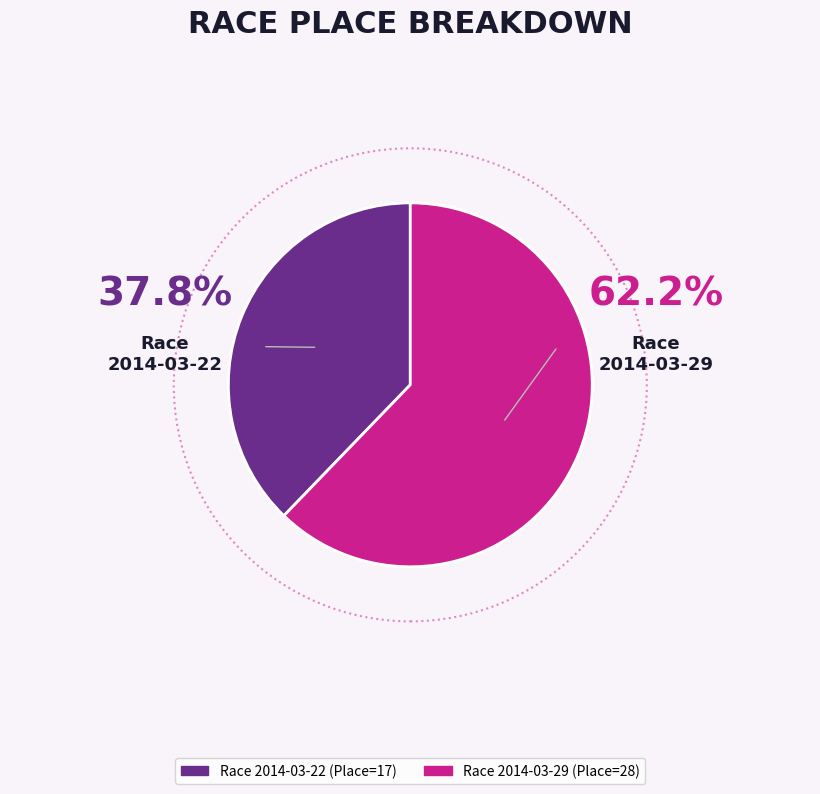

Is there a majority slice in this chart?

Yes